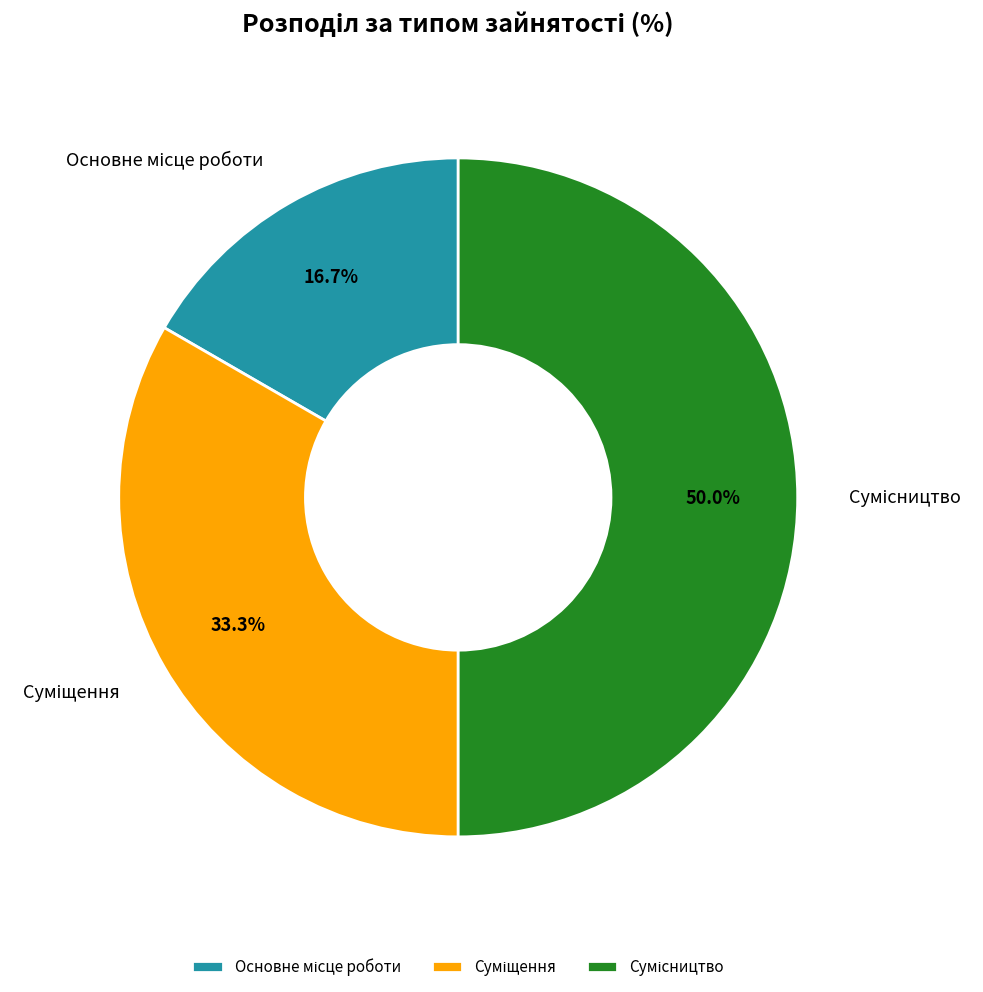

How many slices are in this pie chart?

3